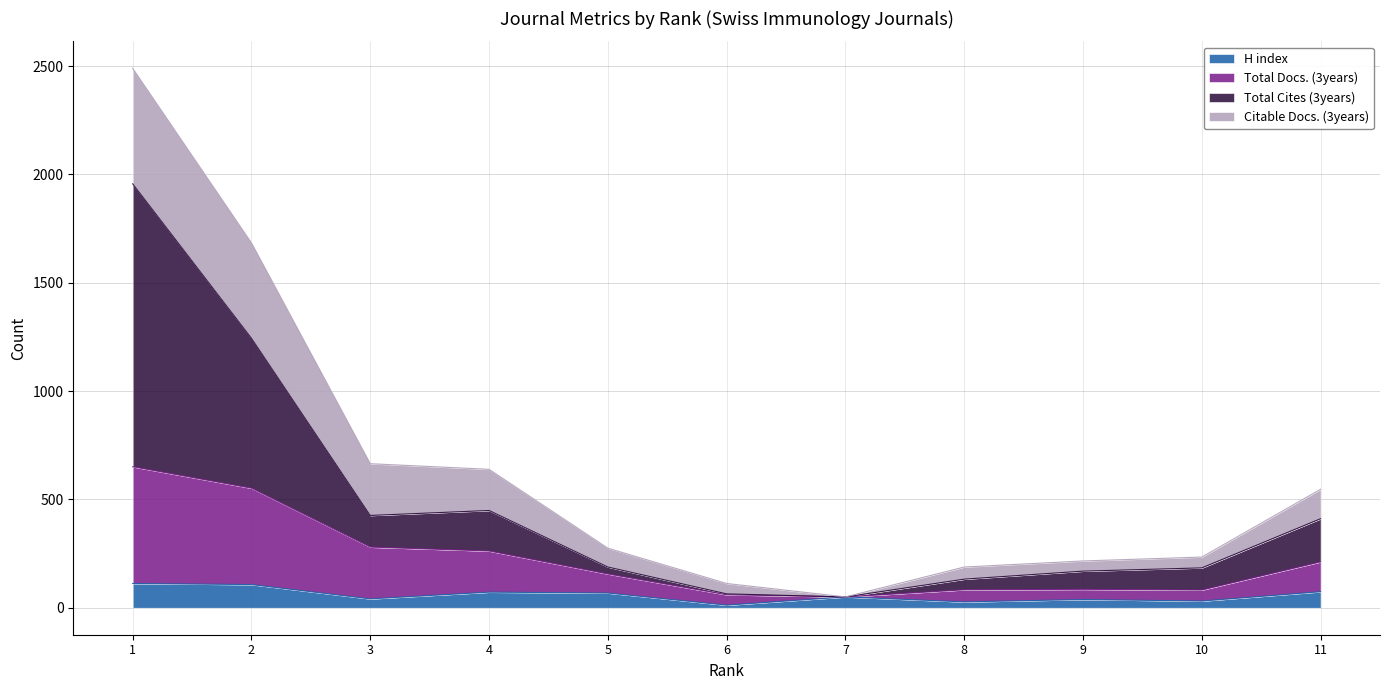

What is the highest value of the H index series?

112